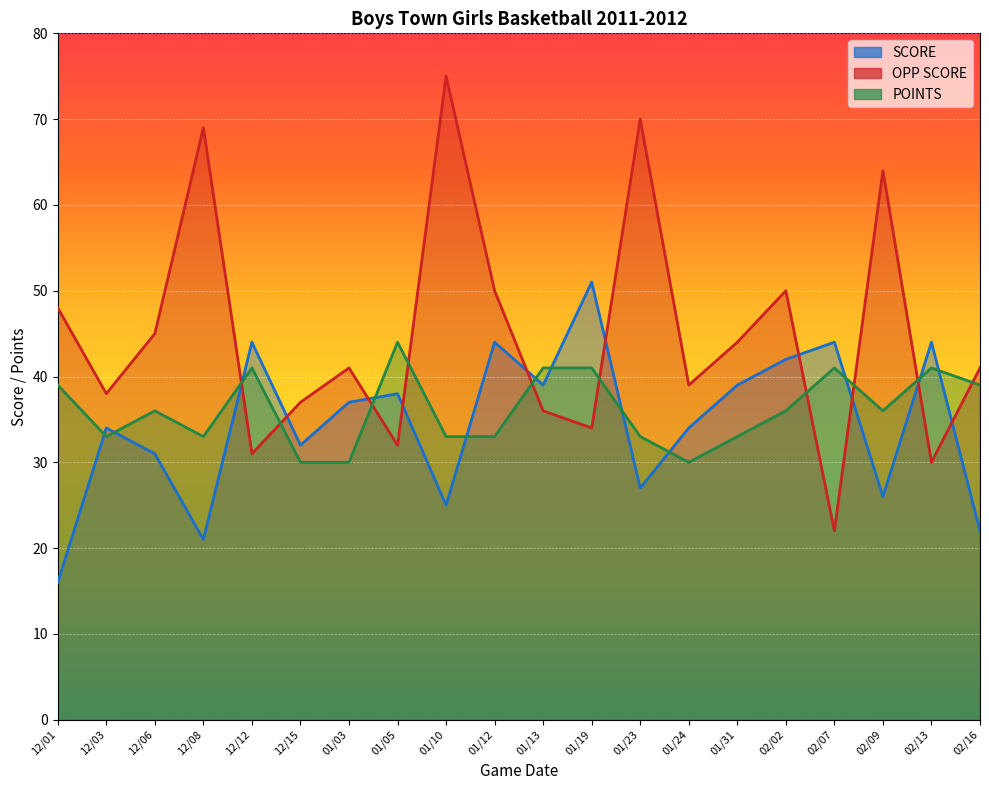

What is the difference between the highest and lowest values at 12/06?

14